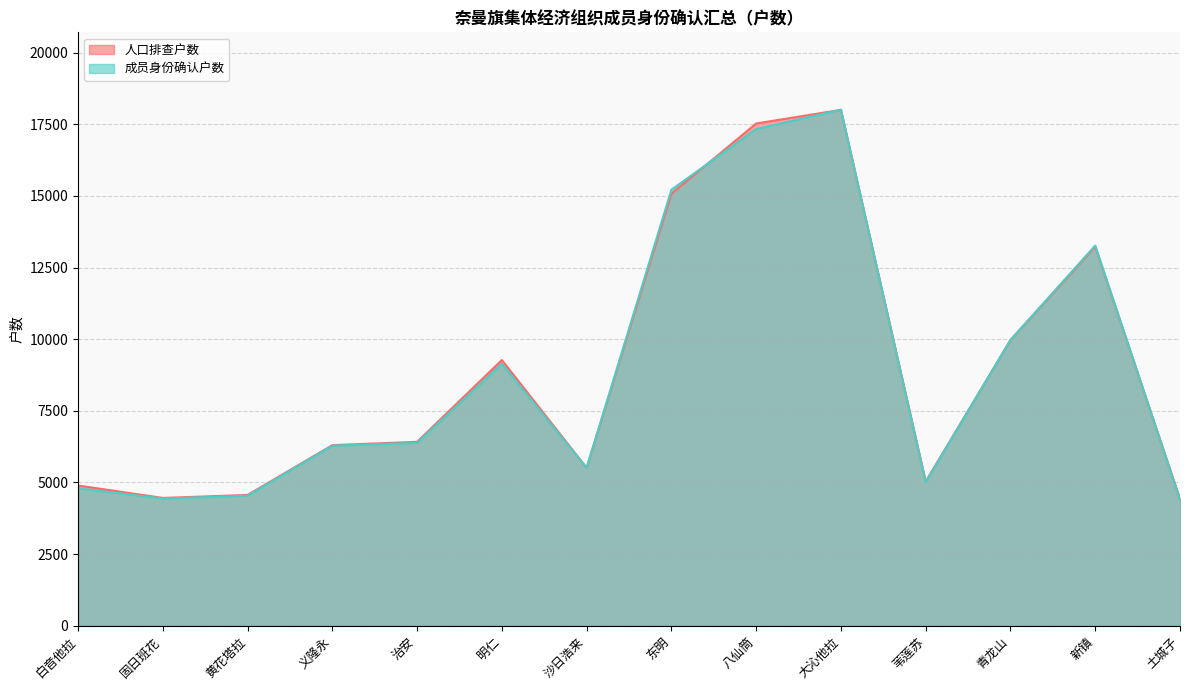

Where is 成员身份确认户数 nearest to the value 11206?

青龙山